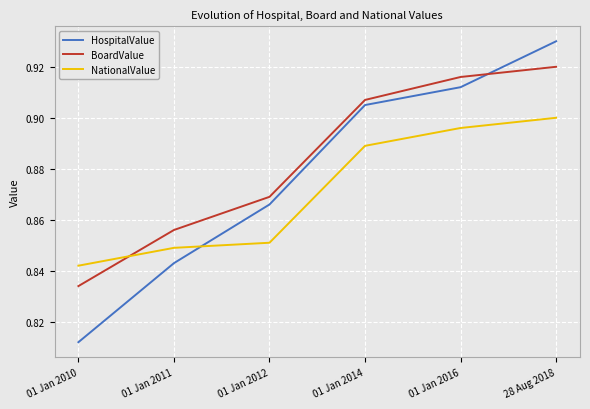

What is the sum of all NationalValue values?

5.2